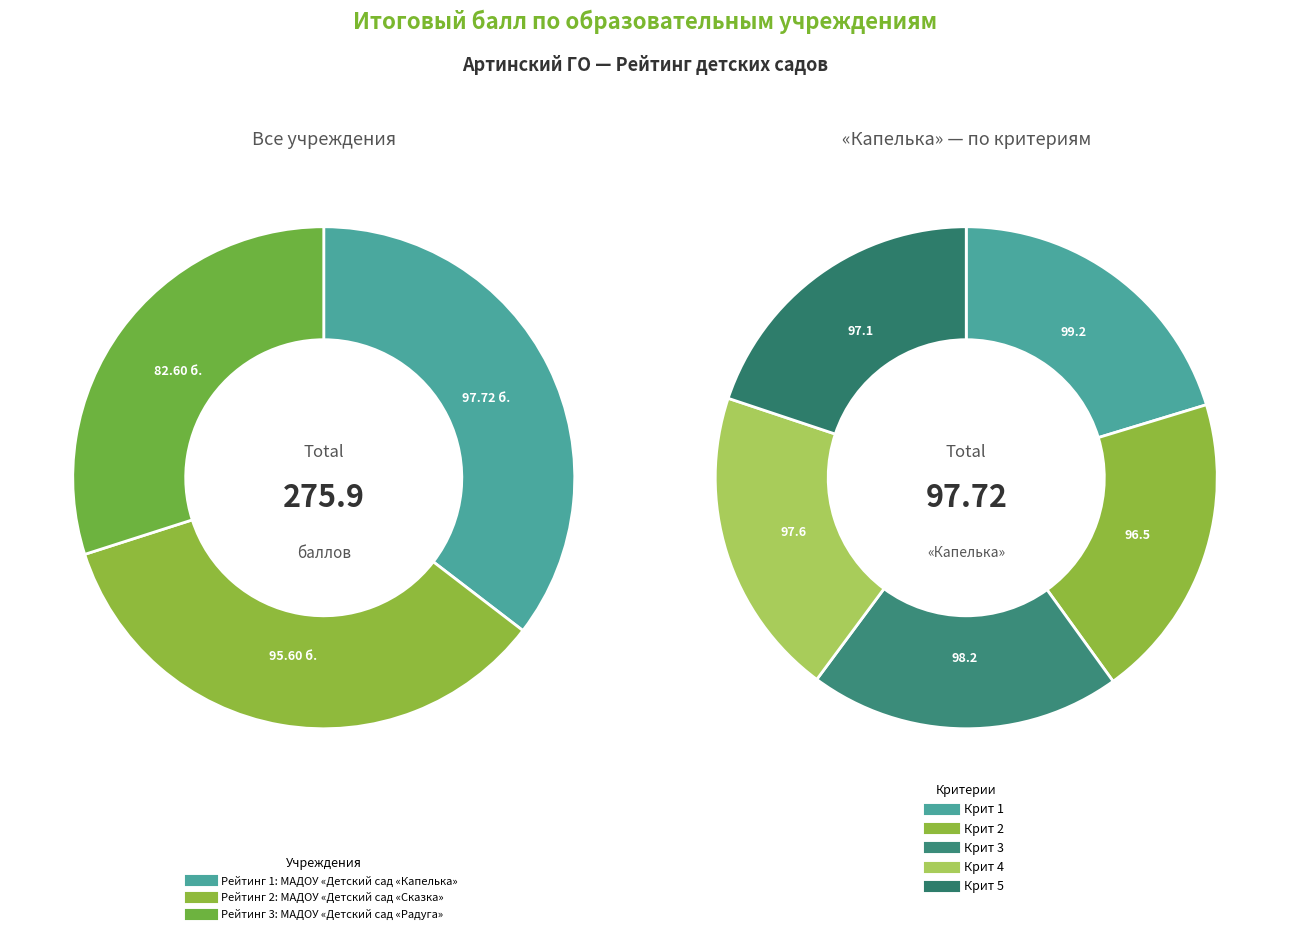

Which category has the biggest portion of the pie?

МАДОУ «Детский сад «Капелька»